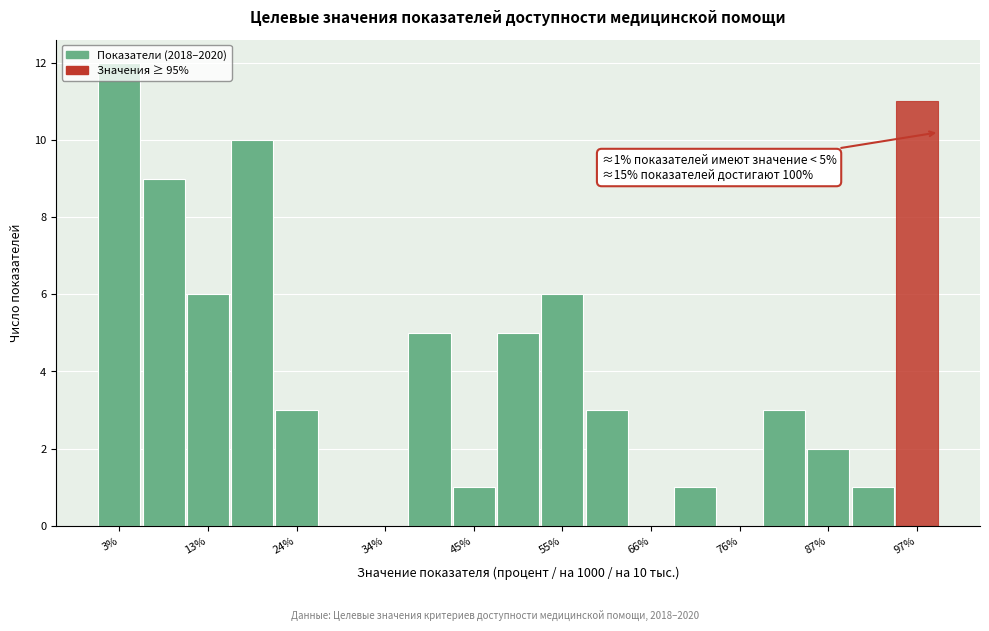

Read against the x-axis, roughly where is the centre of the tallest bar?

2